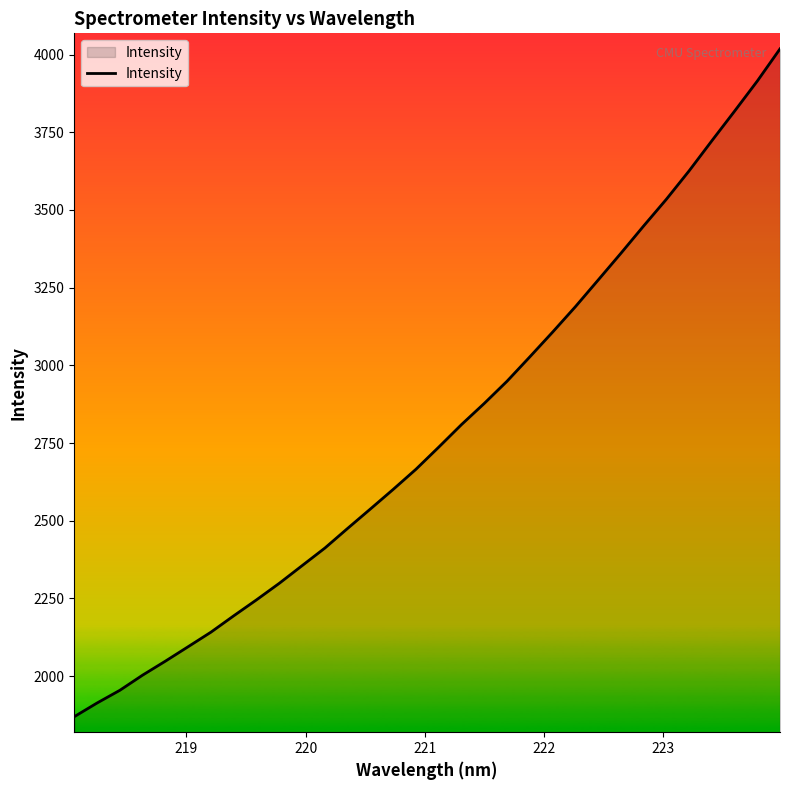

What is the greatest value displayed?

4018.3